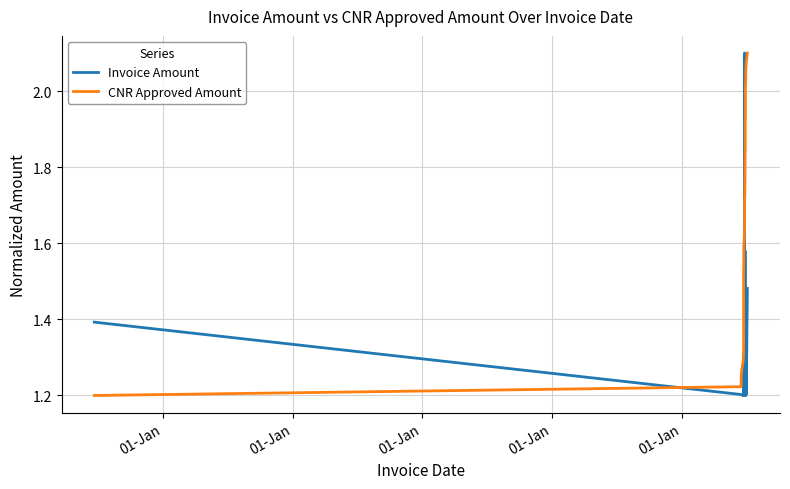

The Invoice Amount series shows 1.9 at 15. True or false?

False